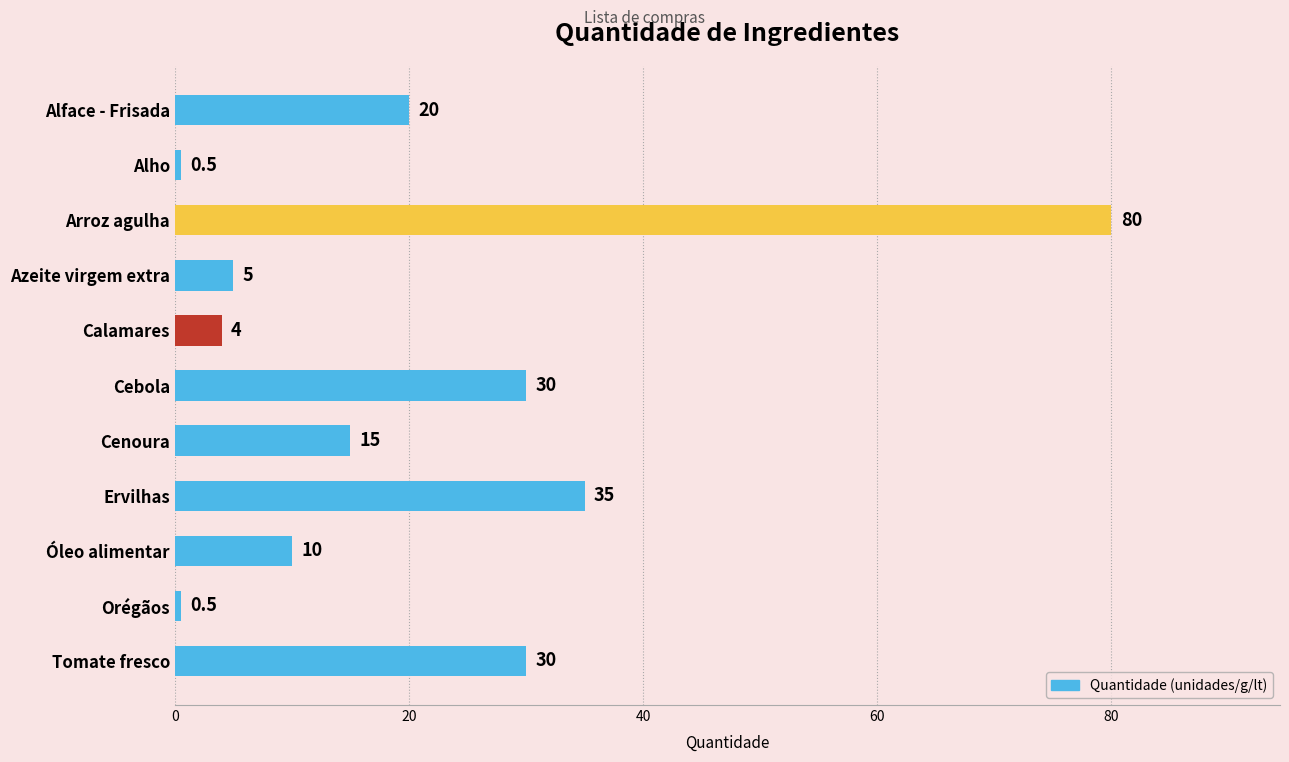

What is the value of the 11th bar from the top?

30.0